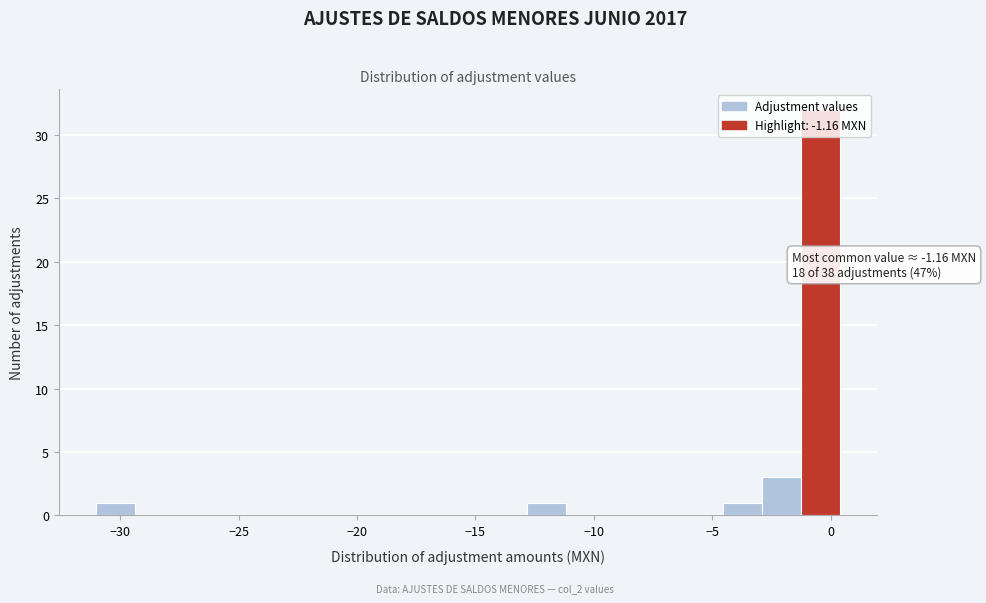

Around what value on the x-axis is the tallest bar? Give the approximate position of its centre, as read against the axis.

-0.5